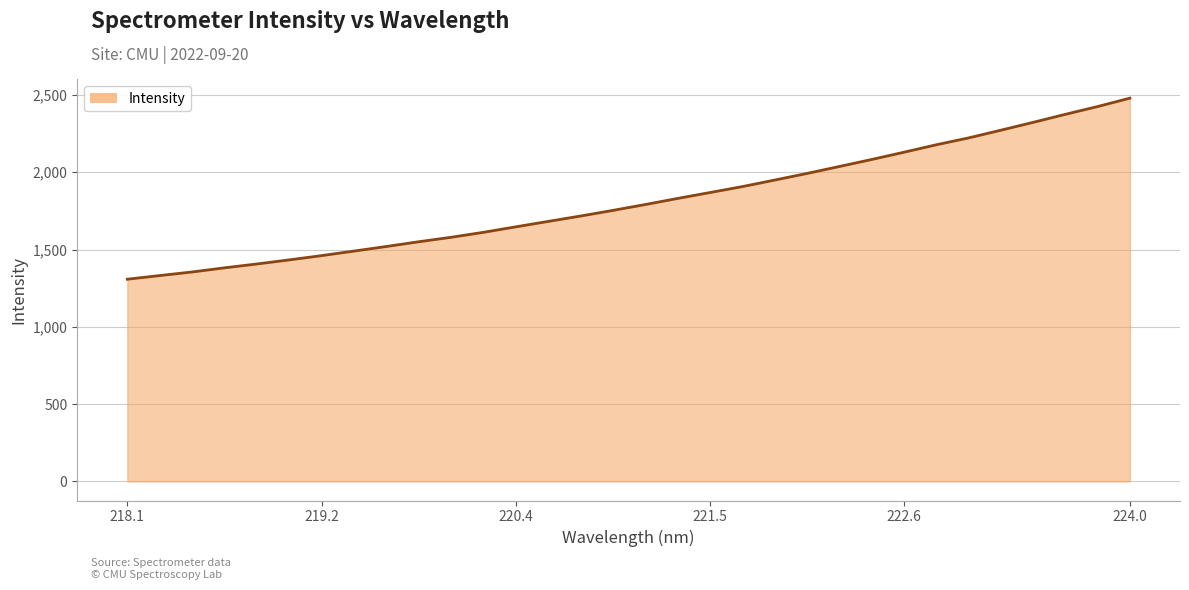

At which category does the chart reach its peak across all series?

224.0